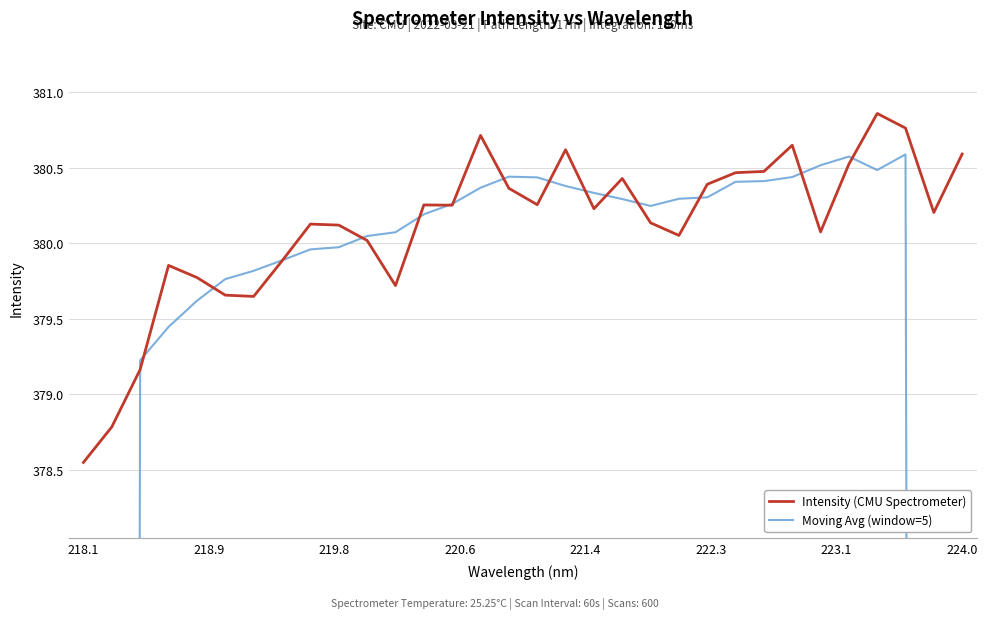

Which series ends up on top after the final intersection of Moving Avg (window=5) and Intensity (CMU Spectrometer)?

Intensity (CMU Spectrometer)